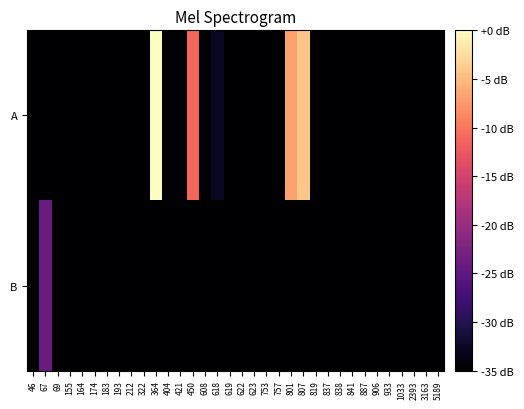

Which has a higher value, 322 or 2393?

322